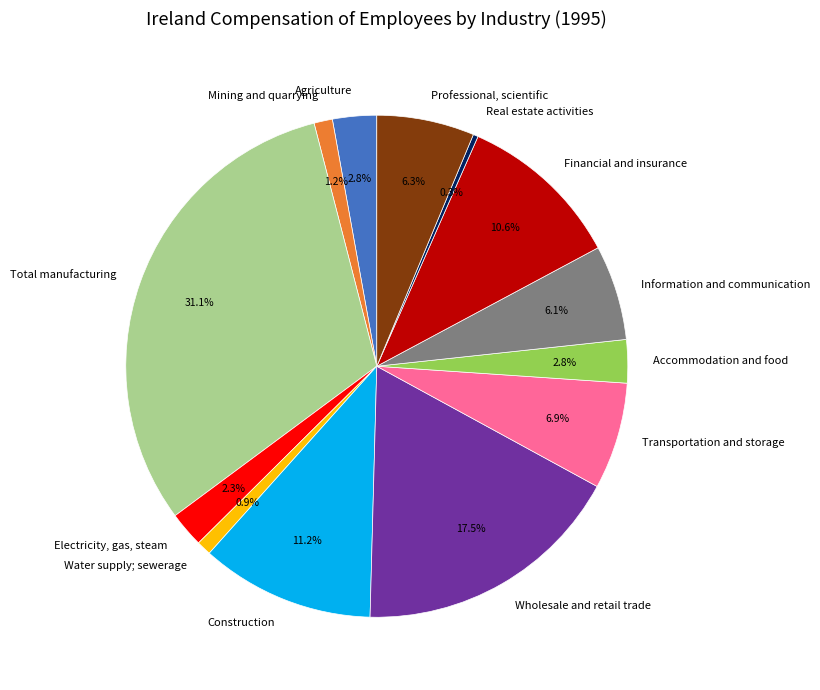

To the nearest percent, what is the difference between the Agriculture and Construction slice percentages?

8%